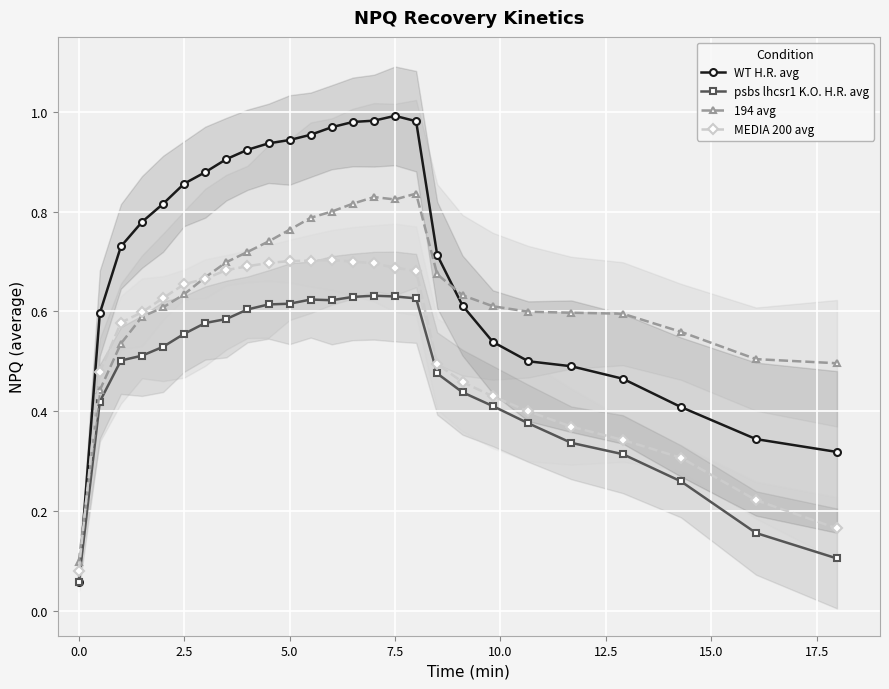

The MEDIA 200 avg series shows 0.2 at 2.5. True or false?

False